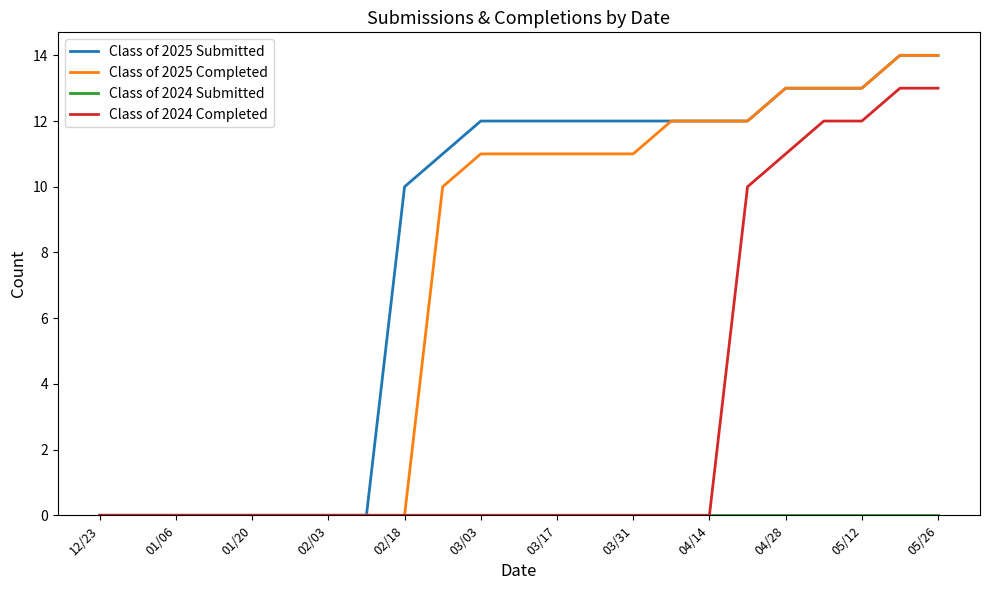

What is the maximum value shown in the chart?

14